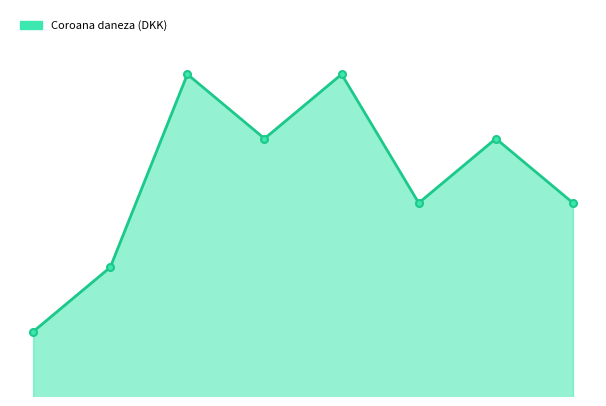

What is the sum of all values?

5.3